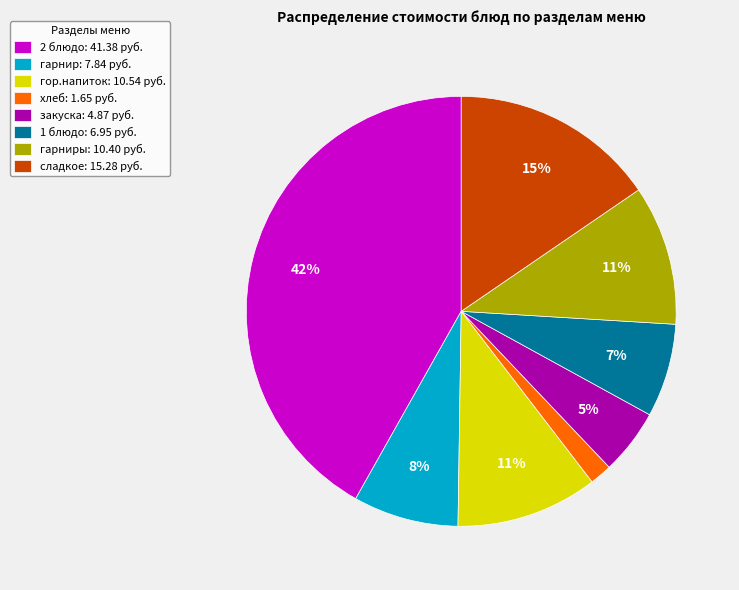

To the nearest percent, what is the difference between the largest and smallest slice percentages?

40%